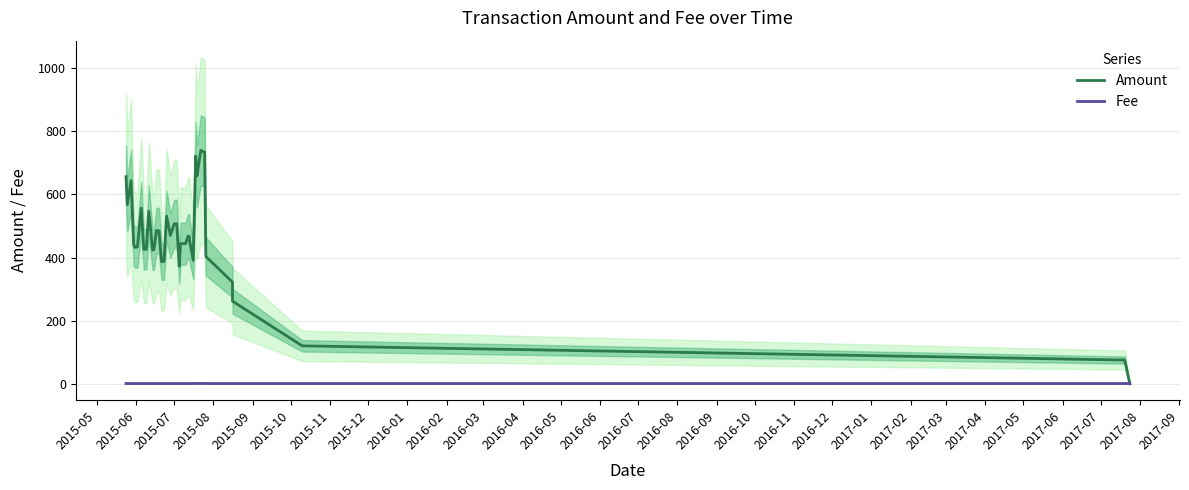

What is the label of the 7th point from the left?

2015-11